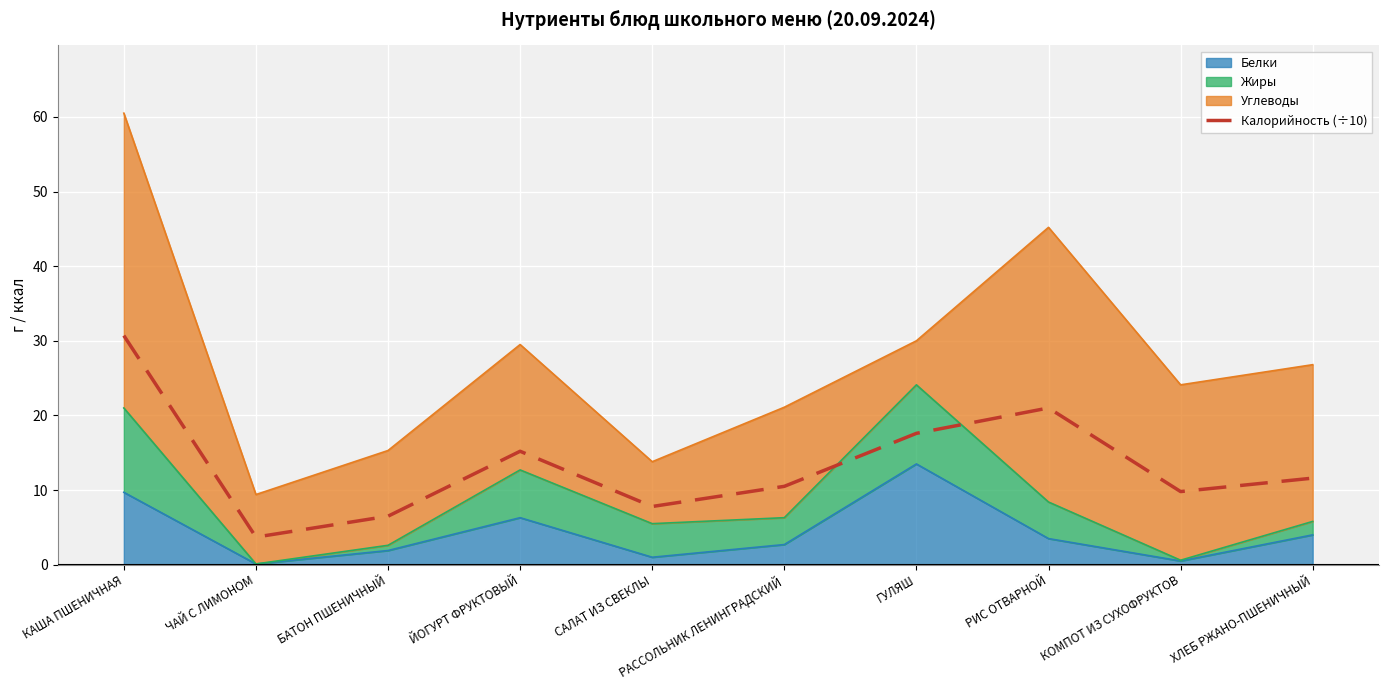

What is the value of the 5th point from the left?

7.8